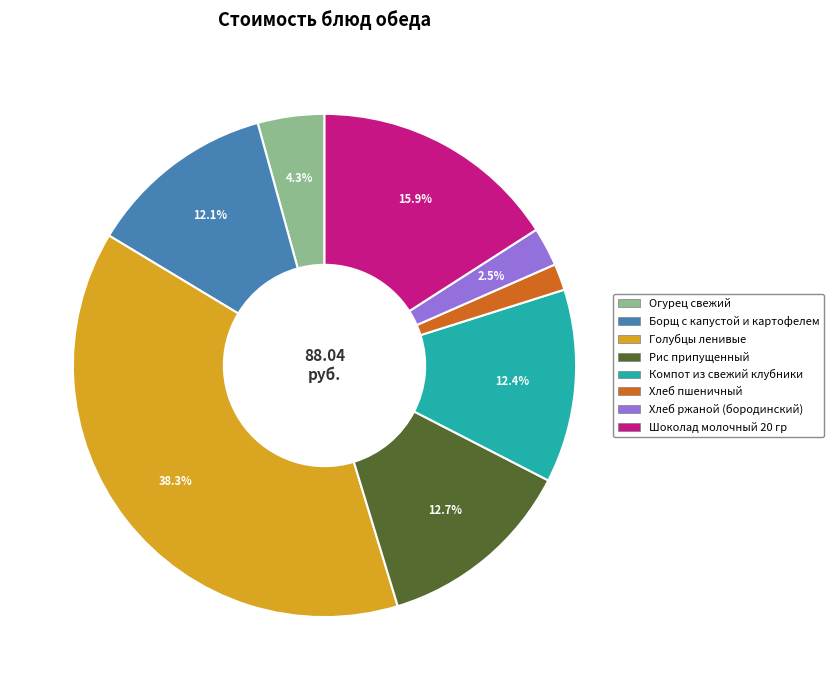

How many slices are in this pie chart?

8